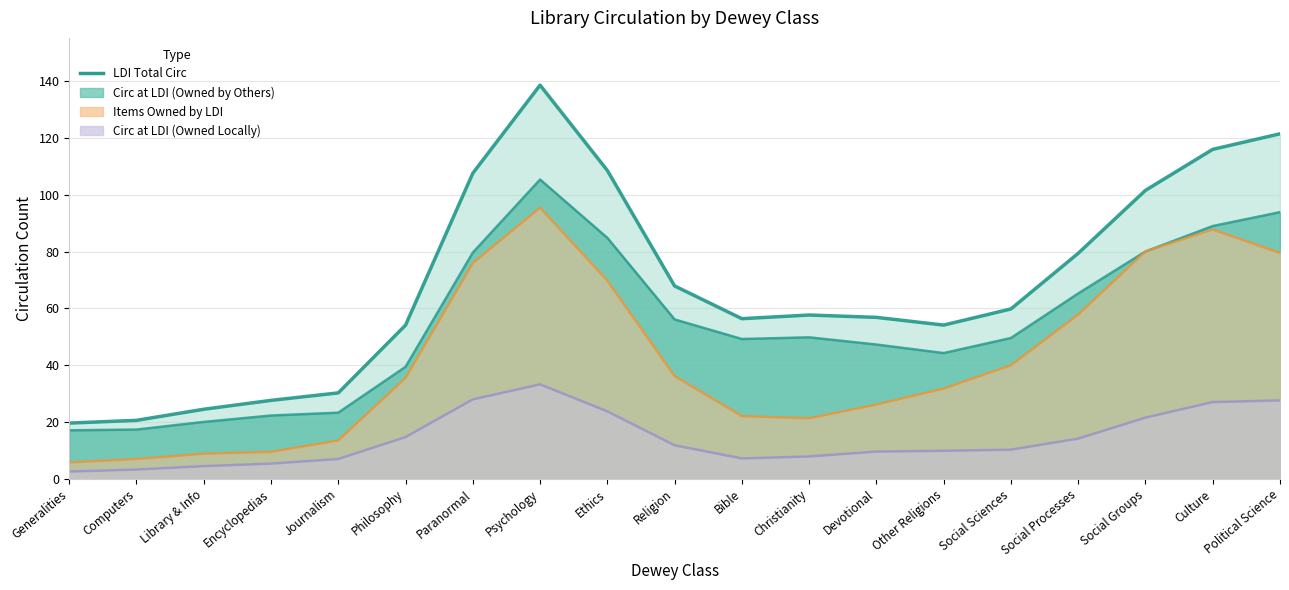

How many data points in Circ at LDI, Items Owned by Others are less than 49?

8